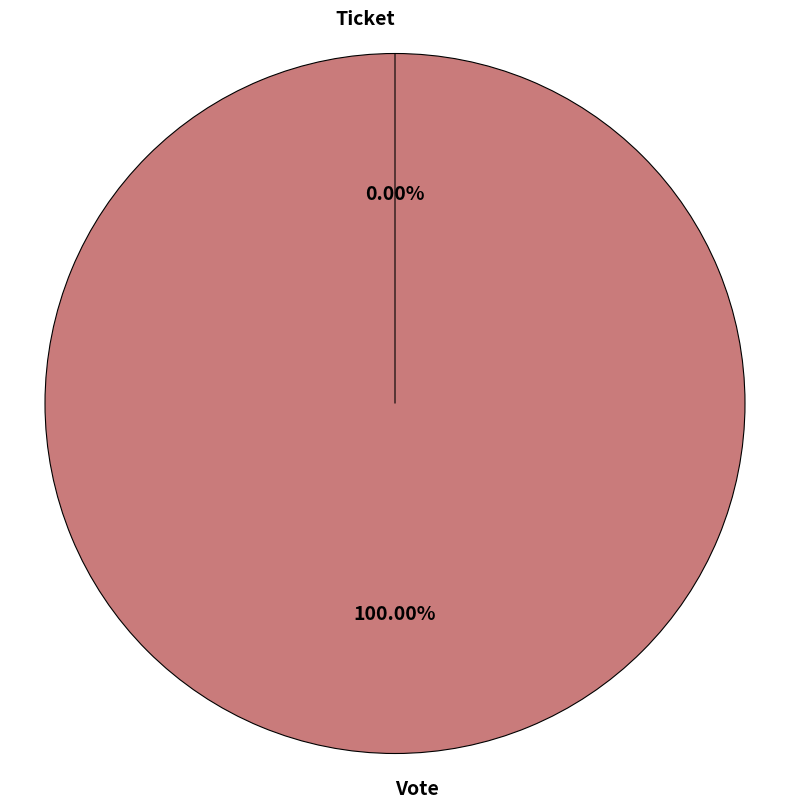

What percentage is the Vote slice, to the nearest percent?

100%